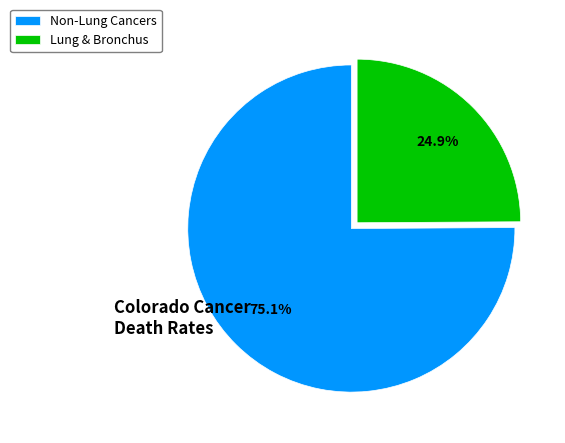

Rank the categories by value from lowest to highest.

Lung & Bronchus, Non-Lung Cancers